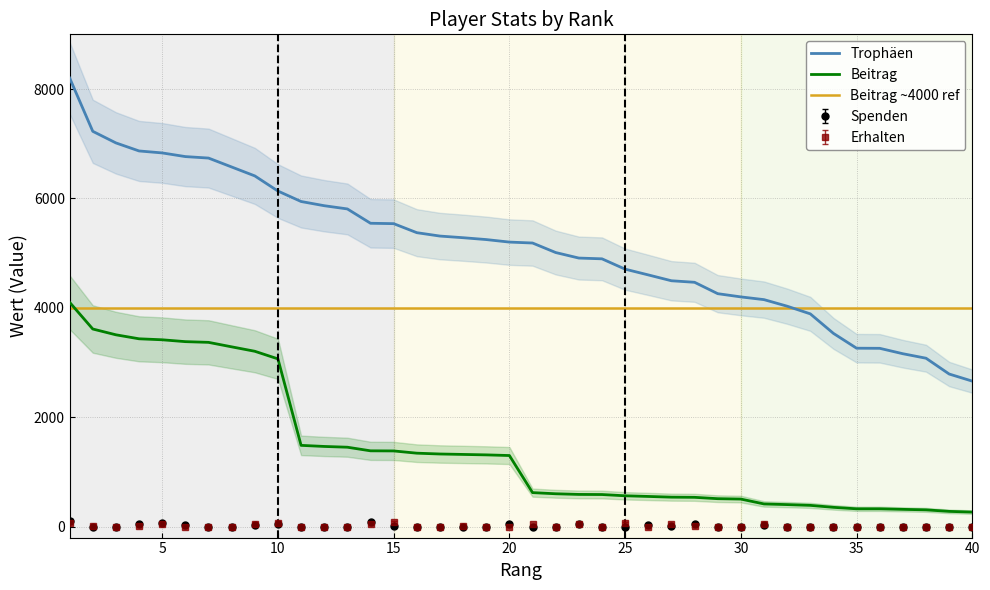

What is the minimum value for Beitrag?

266